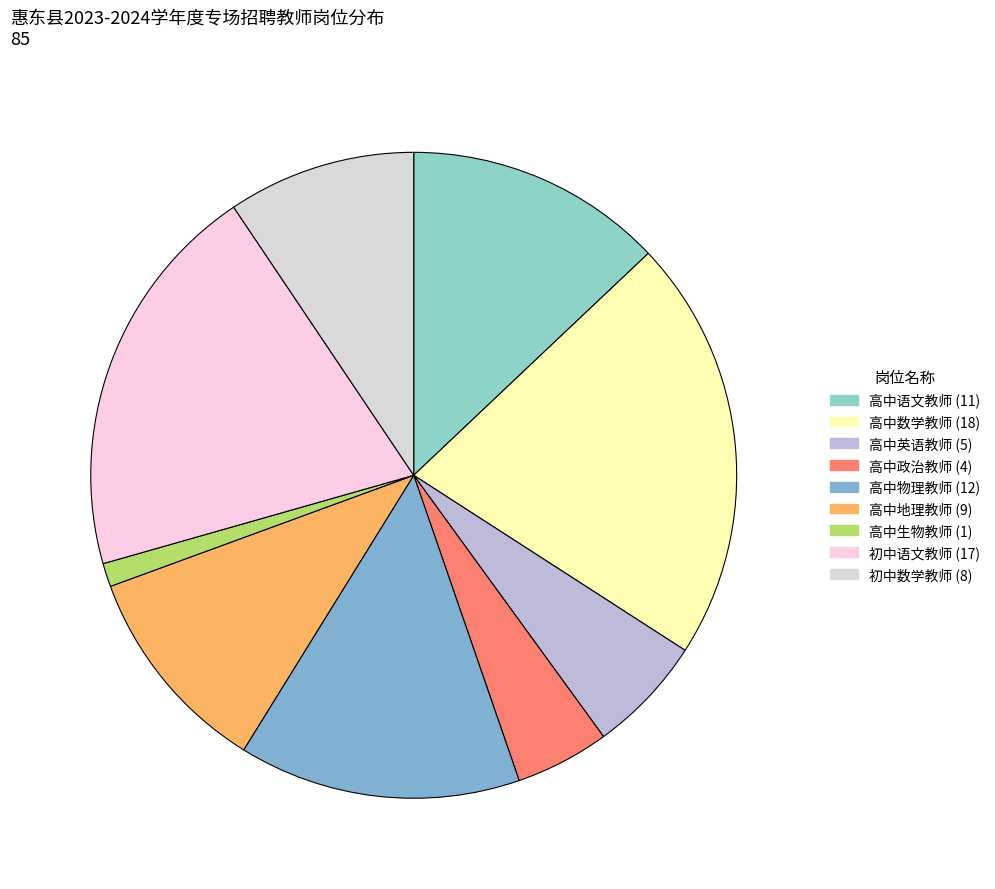

What is the ratio of the value at 初中数学教师 to the value at 高中物理教师?

0.7